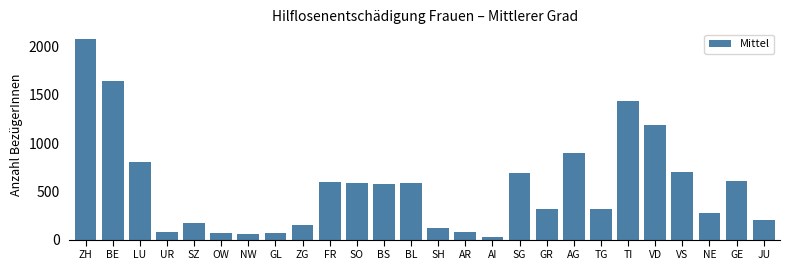

Between OW and AG, which is larger?

AG